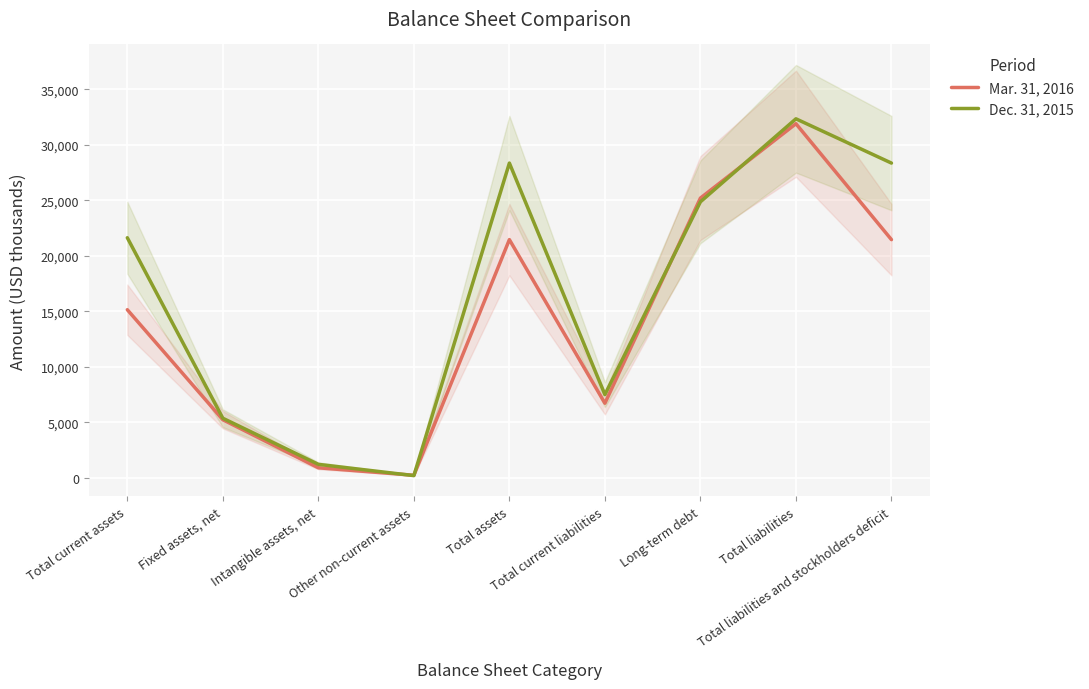

What is the difference between the maximum and minimum values in the Mar. 31, 2016 series?

31686